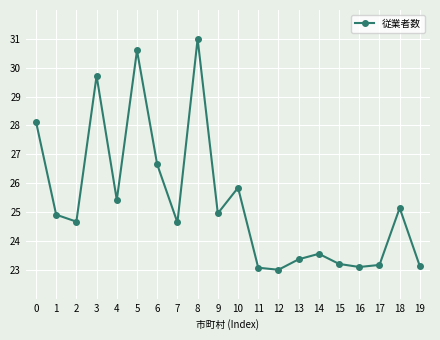

True or false: the data shows 47.7 at 0.

False